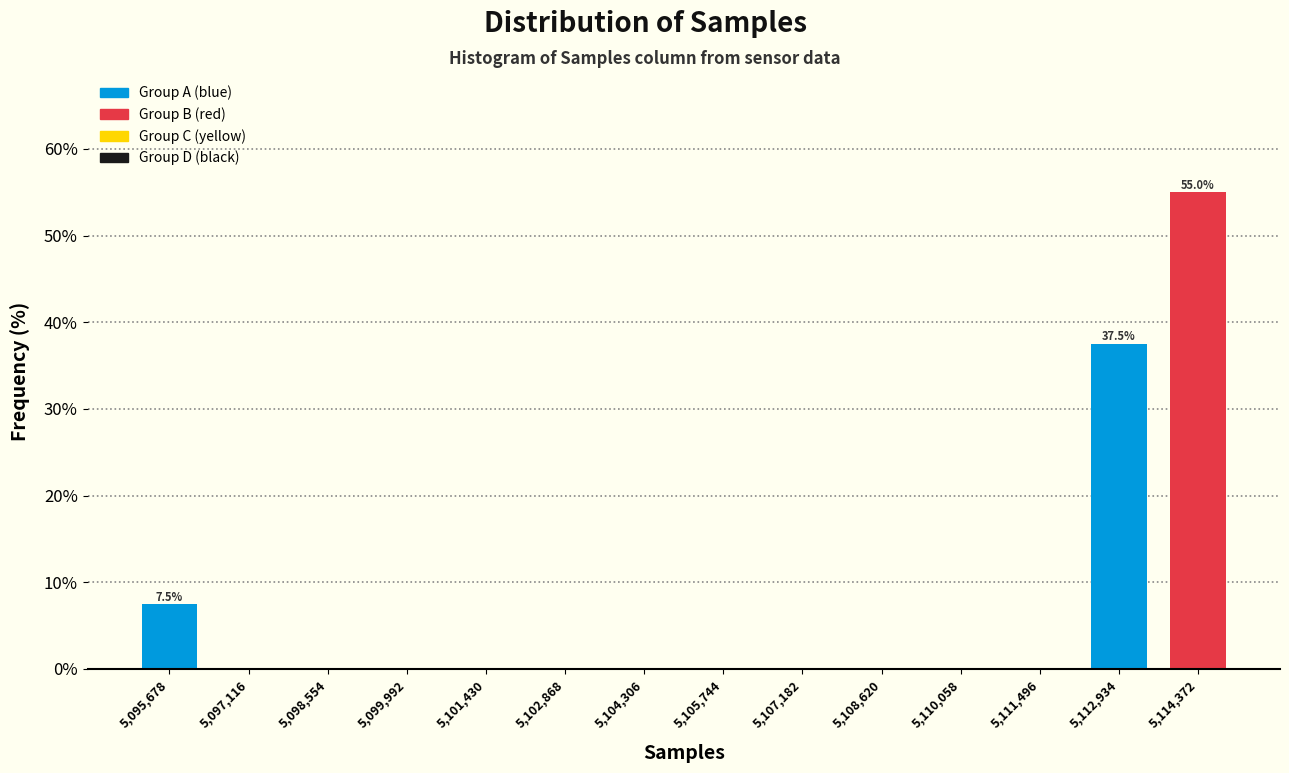

Which range on the x-axis has the tallest bar?

5113600 to 5115000